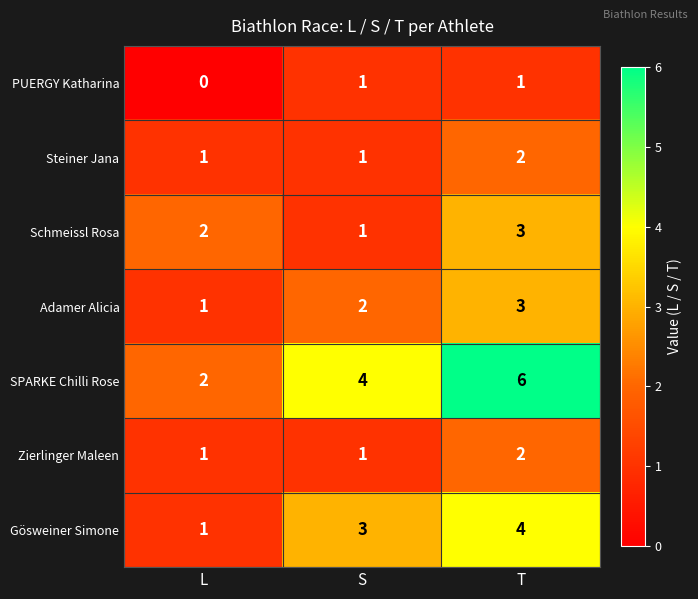

At which category is the sum across all series the highest?

T